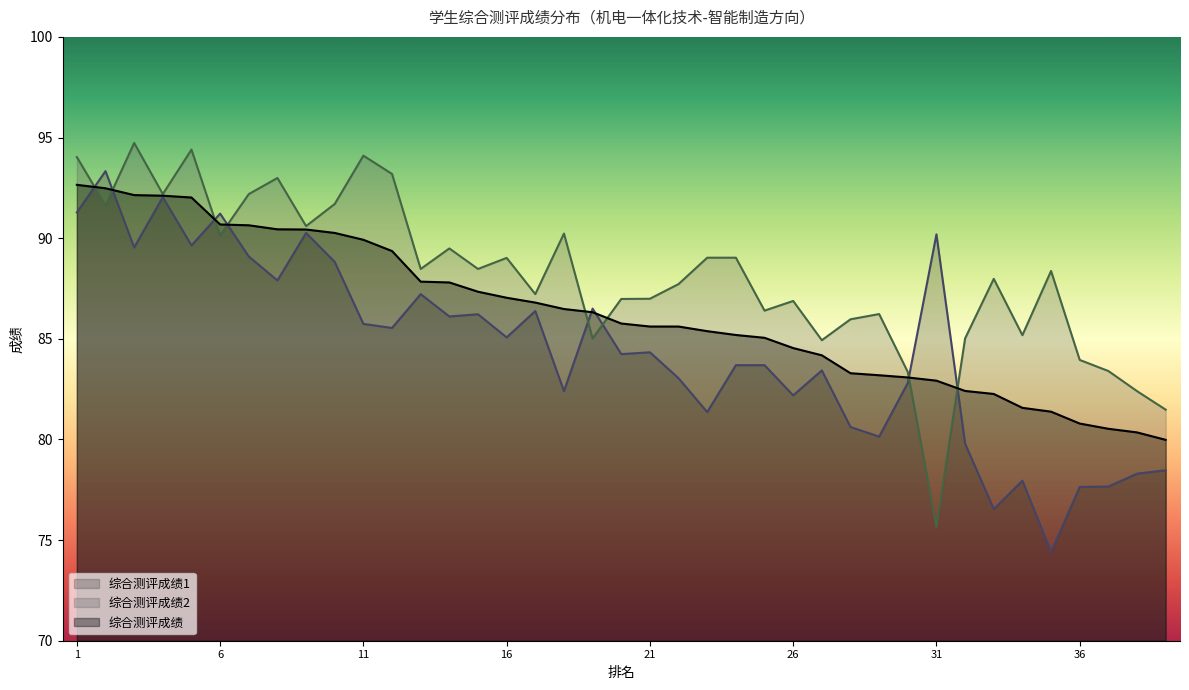

Reading left to right, list all the values displayed in this chart.

综合测评成绩1: 1=91.3	2=93.3	3=89.5	4=92.0	5=89.6	6=91.2	7=89.1	8=87.9	9=90.3	10=88.8	11=85.7	12=85.5	13=87.2	14=86.1	15=86.2	16=85.1	17=86.4	18=82.4	19=86.5	20=84.2	21=84.3	22=83.0	23=81.4	24=83.7	25=83.7	26=82.2	27=83.4	28=80.6	29=80.1	30=82.8	31=90.2	32=79.8	33=76.5	34=78.0	35=74.4	36=77.6	37=77.7	38=78.3	39=78.5
综合测评成绩2: 1=94.0	2=91.6	3=94.7	4=92.2	5=94.4	6=90.1	7=92.2	8=93.0	9=90.6	10=91.7	11=94.1	12=93.2	13=88.5	14=89.5	15=88.5	16=89.0	17=87.2	18=90.2	19=85.0	20=87.0	21=87.0	22=87.7	23=89.0	24=89.0	25=86.4	26=86.9	27=84.9	28=86.0	29=86.2	30=83.3	31=75.7	32=85.0	33=88.0	34=85.2	35=88.4	36=84.0	37=83.4	38=82.4	39=81.5
综合测评成绩: 1=92.7	2=92.5	3=92.1	4=92.1	5=92.0	6=90.7	7=90.6	8=90.4	9=90.4	10=90.3	11=89.9	12=89.4	13=87.8	14=87.8	15=87.3	16=87.0	17=86.8	18=86.5	19=86.3	20=85.8	21=85.6	22=85.6	23=85.4	24=85.2	25=85.0	26=84.5	27=84.2	28=83.3	29=83.2	30=83.1	31=82.9	32=82.4	33=82.3	34=81.6	35=81.4	36=80.8	37=80.5	38=80.3	39=80.0